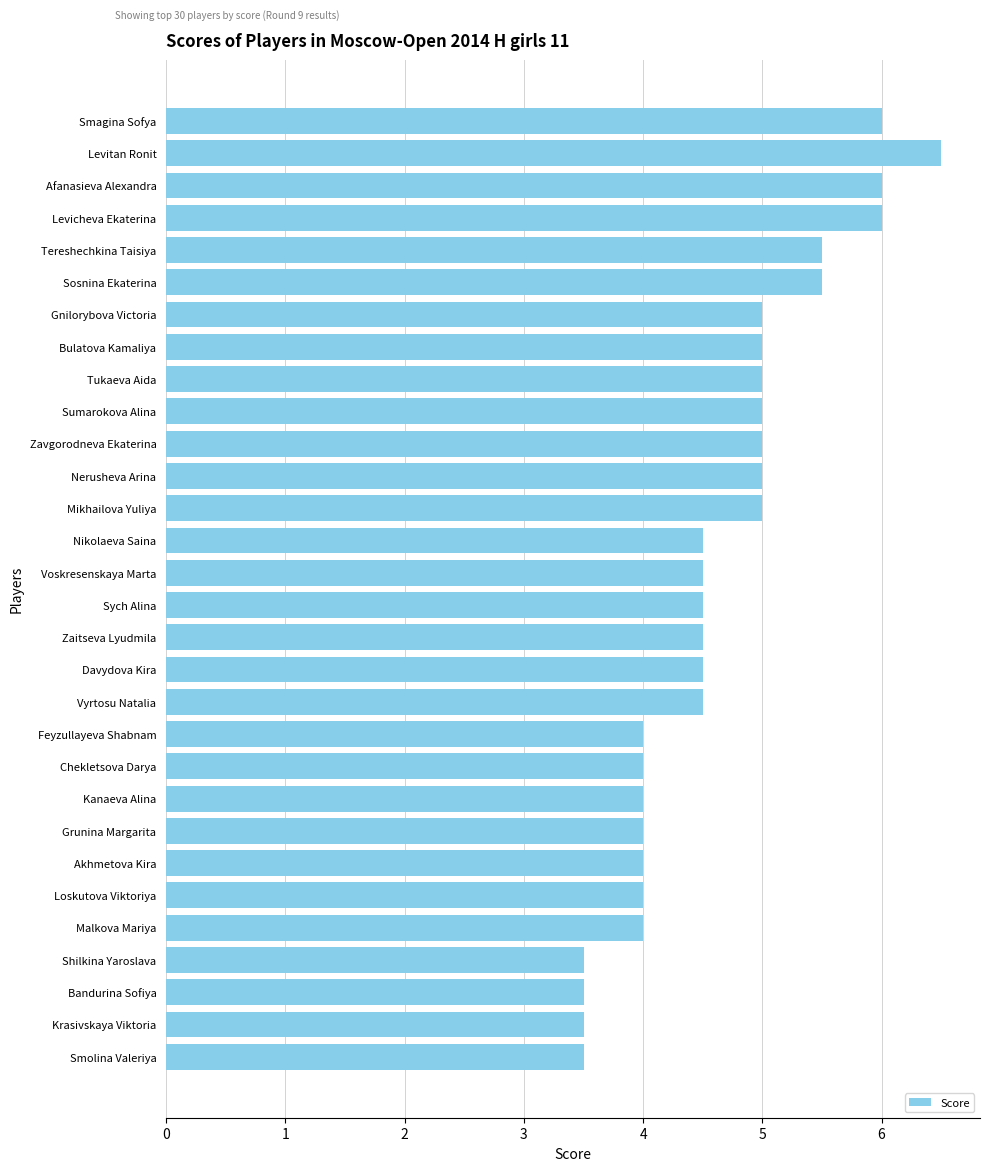

What is the difference between the second highest and minimum values?

2.5